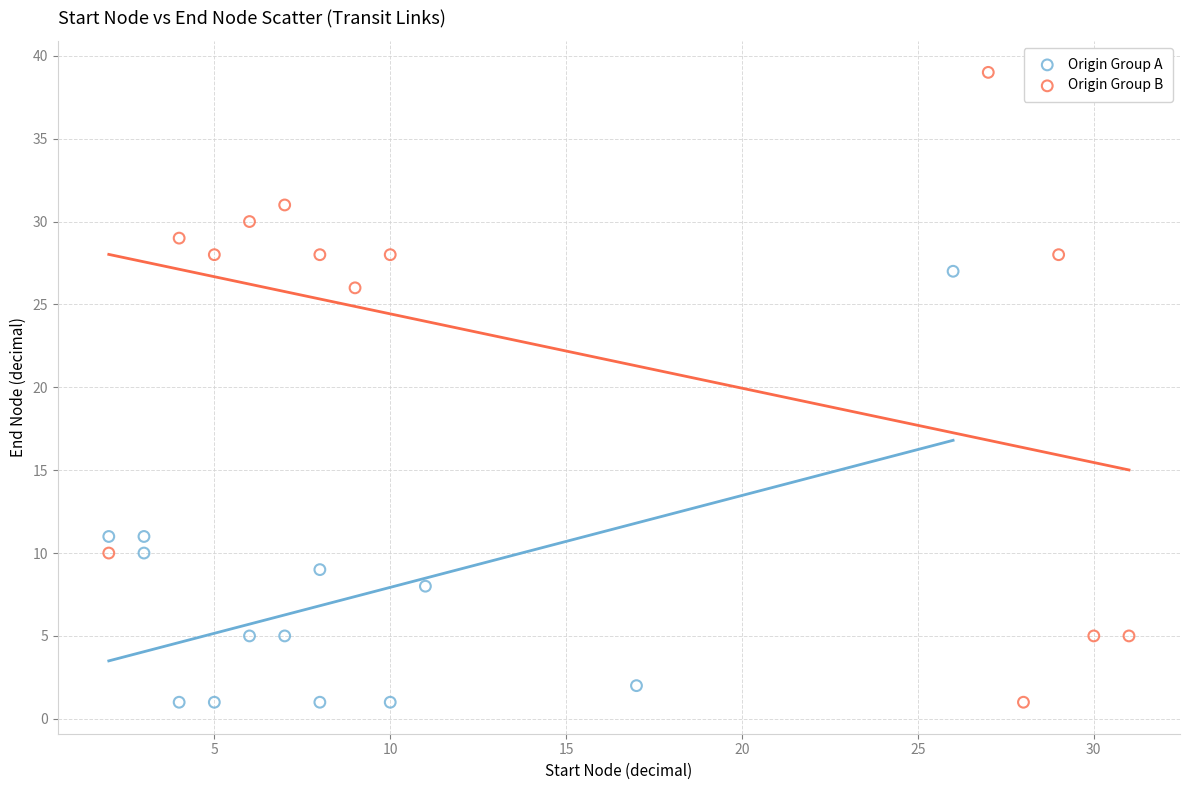

Which series reaches the maximum Y coordinate?

Origin Group B